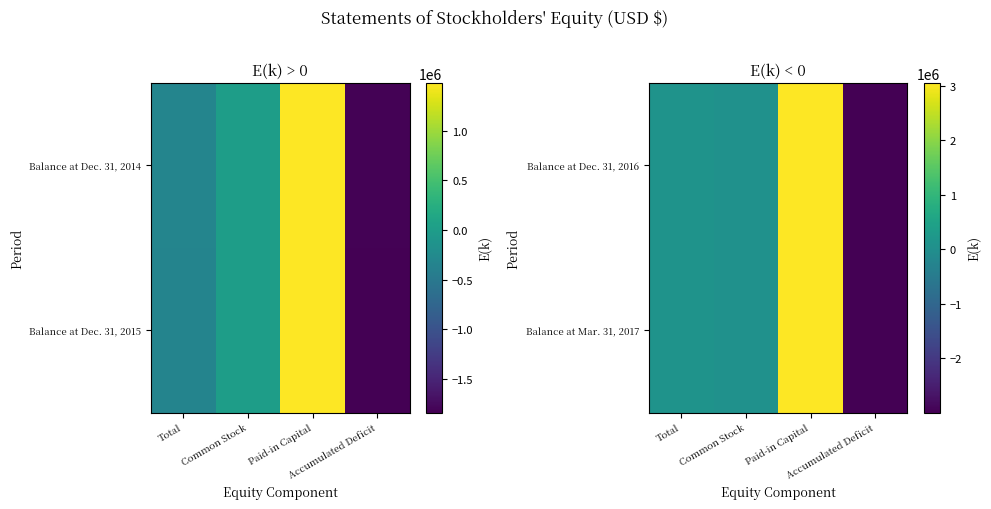

What is the greatest value displayed?

3051528